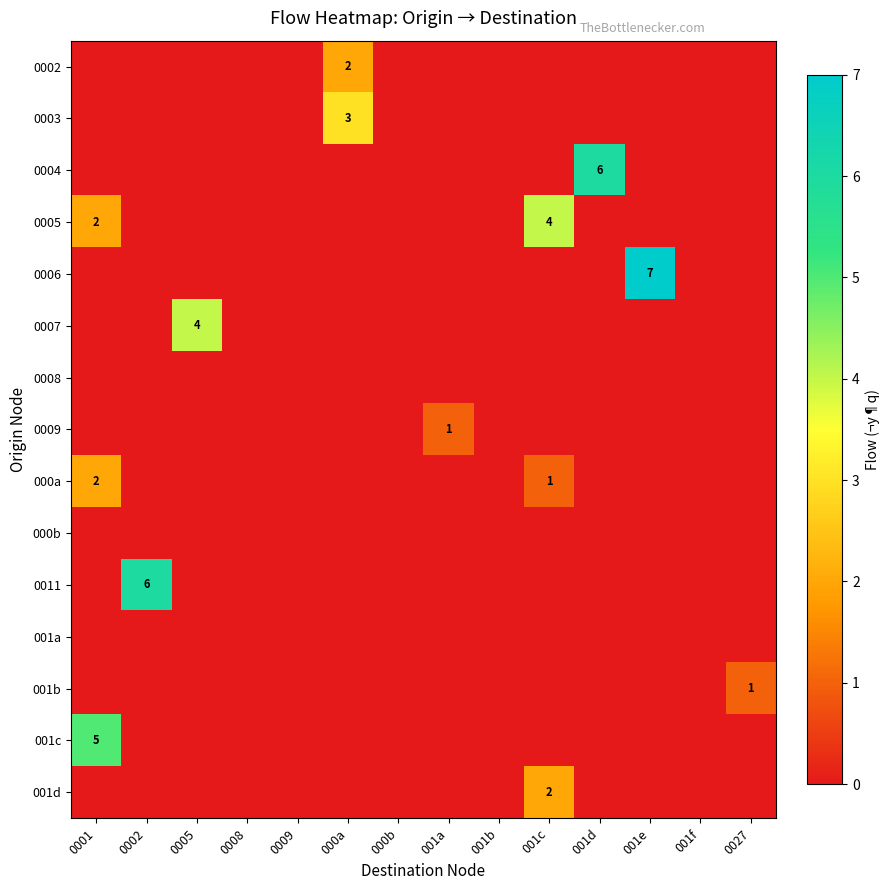

Rank the series by their maximum value, from highest to lowest.

0006, 0004, 0011, 001c, 0005, 0007, 0003, 0002, 000a, 001d, 0009, 001b, 0008, 000b, 001a